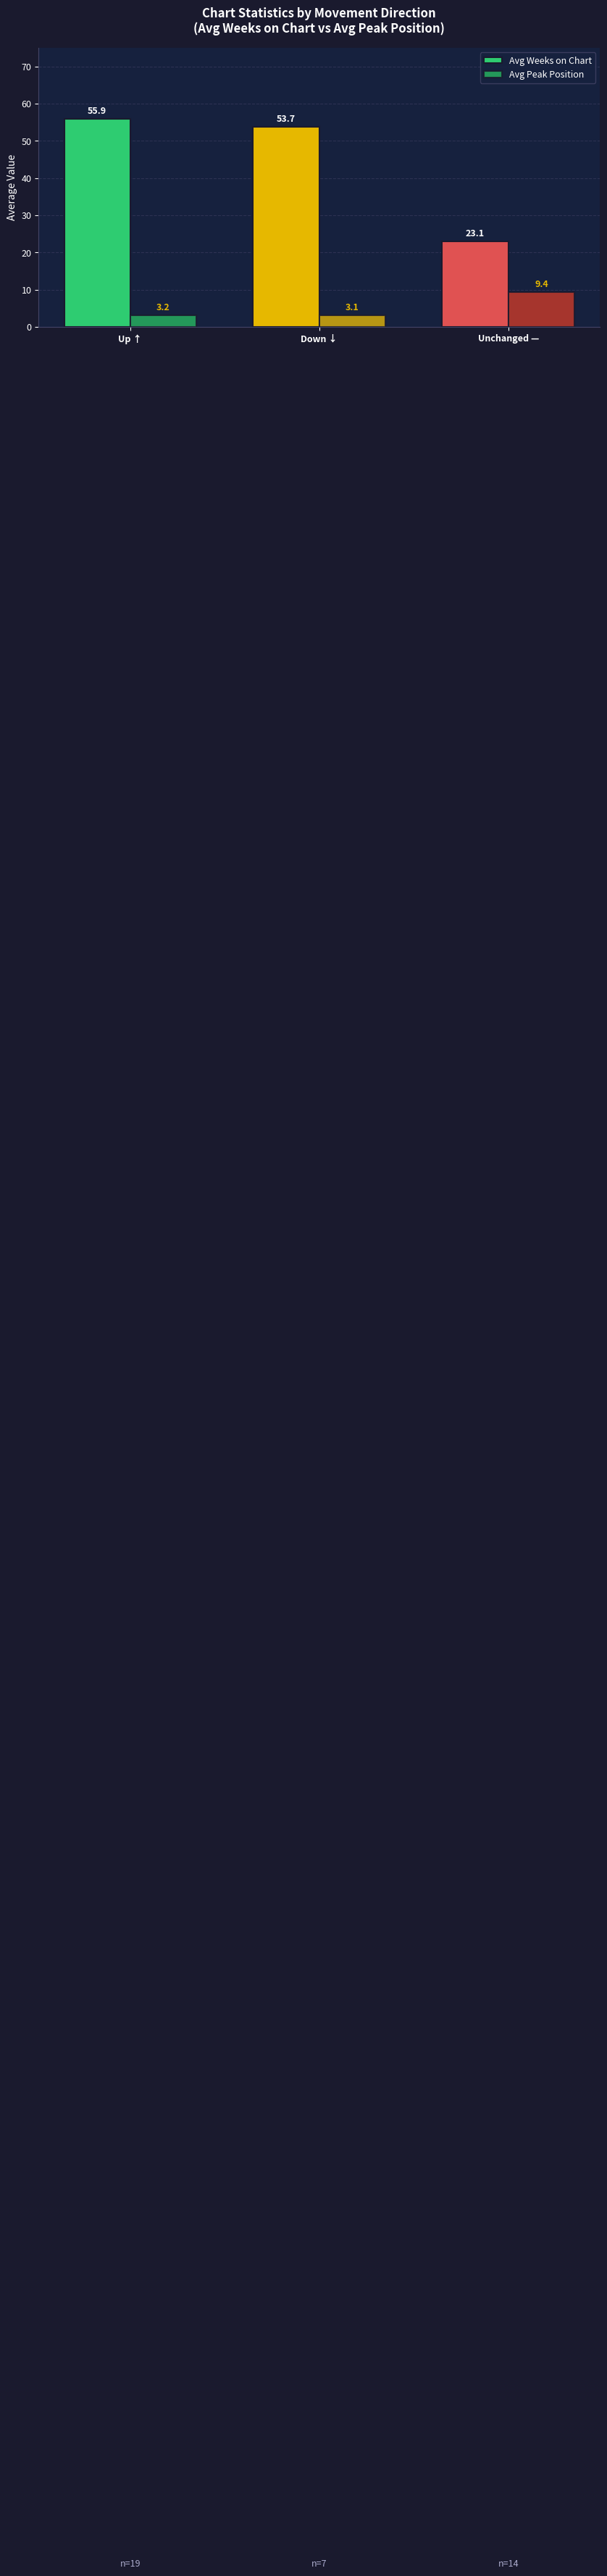

Reading left to right, what are all the values shown in this chart?

Avg Weeks on Chart: 55.9	53.7	23.1
Avg Peak Position: 3.2	3.1	9.4